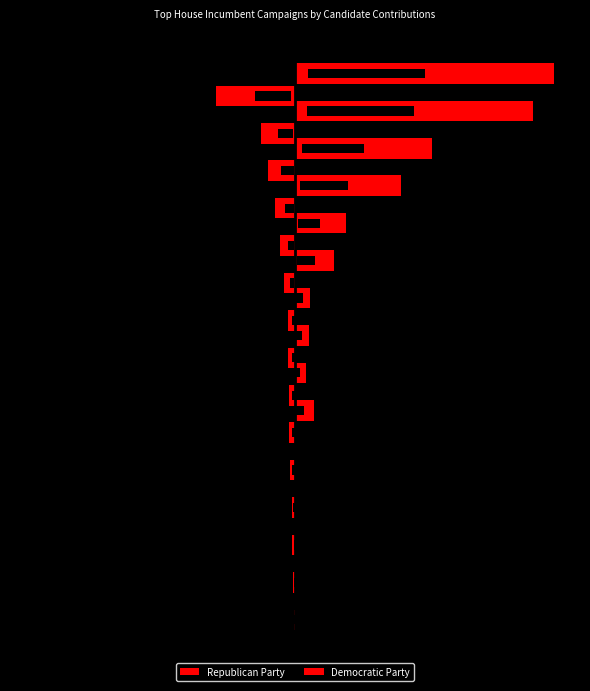

Rank the series by their maximum value, from lowest to highest.

Democratic Party, Republican Party